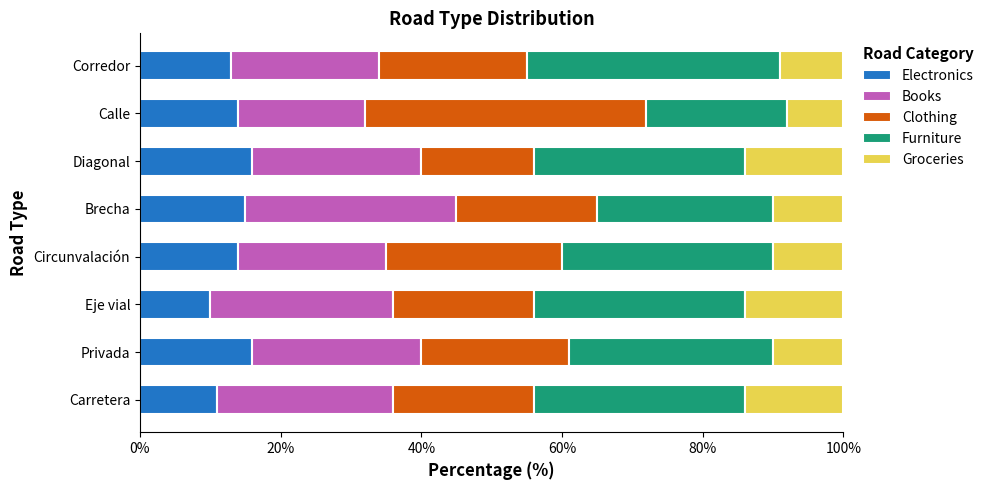

The value of Electronics at Diagonal is 10.2. True or false?

False